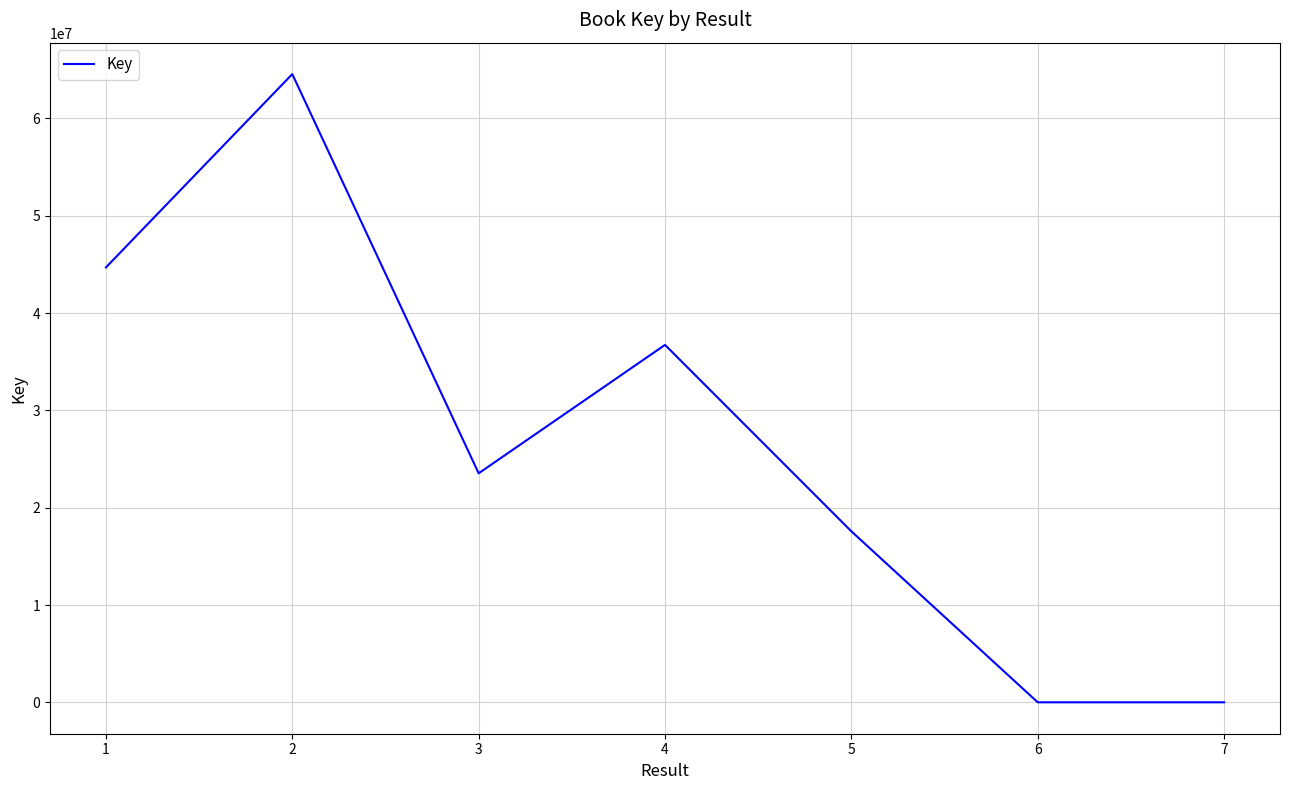

What is the ratio of the value at 3 to the value at 4?

0.6